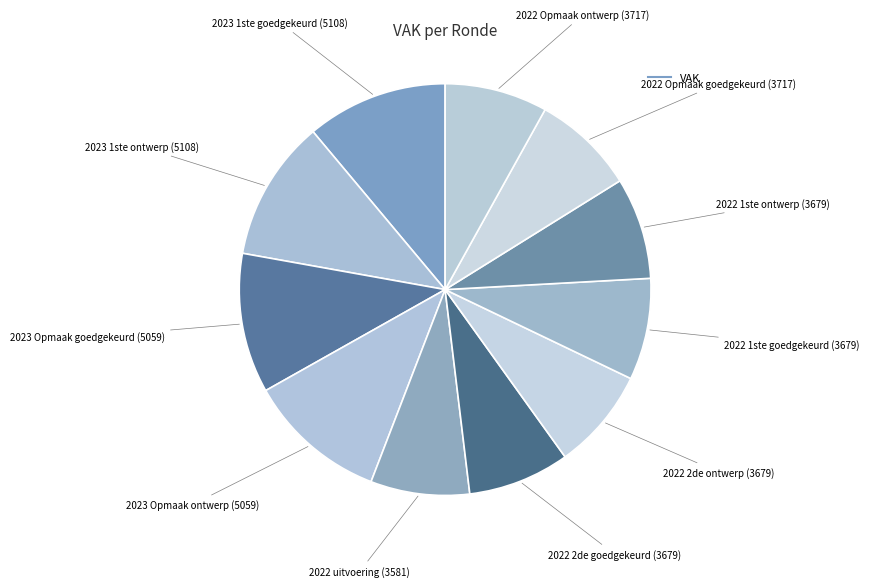

Which category has the smallest portion of the pie?

2022 uitvoering